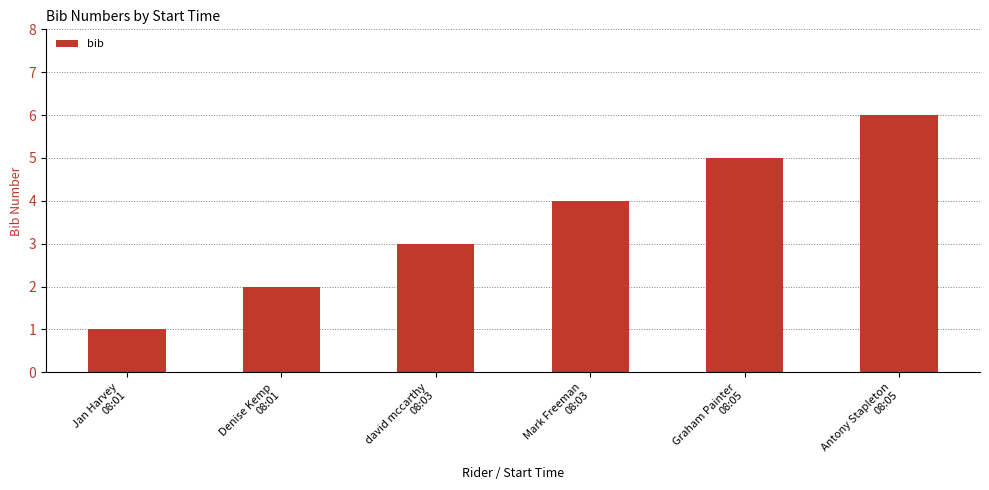

What is the change in value from Mark Freeman
08:03 to Graham Painter
08:05?

+1